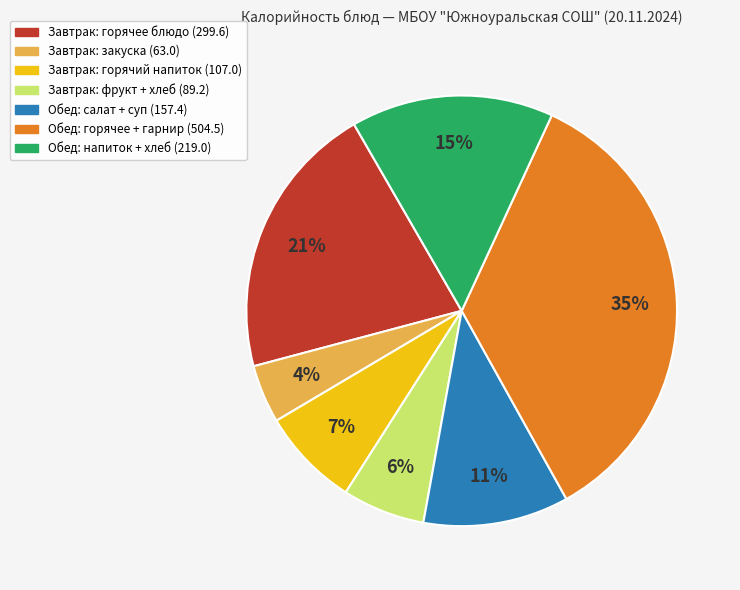

Does any single category account for the majority?

No